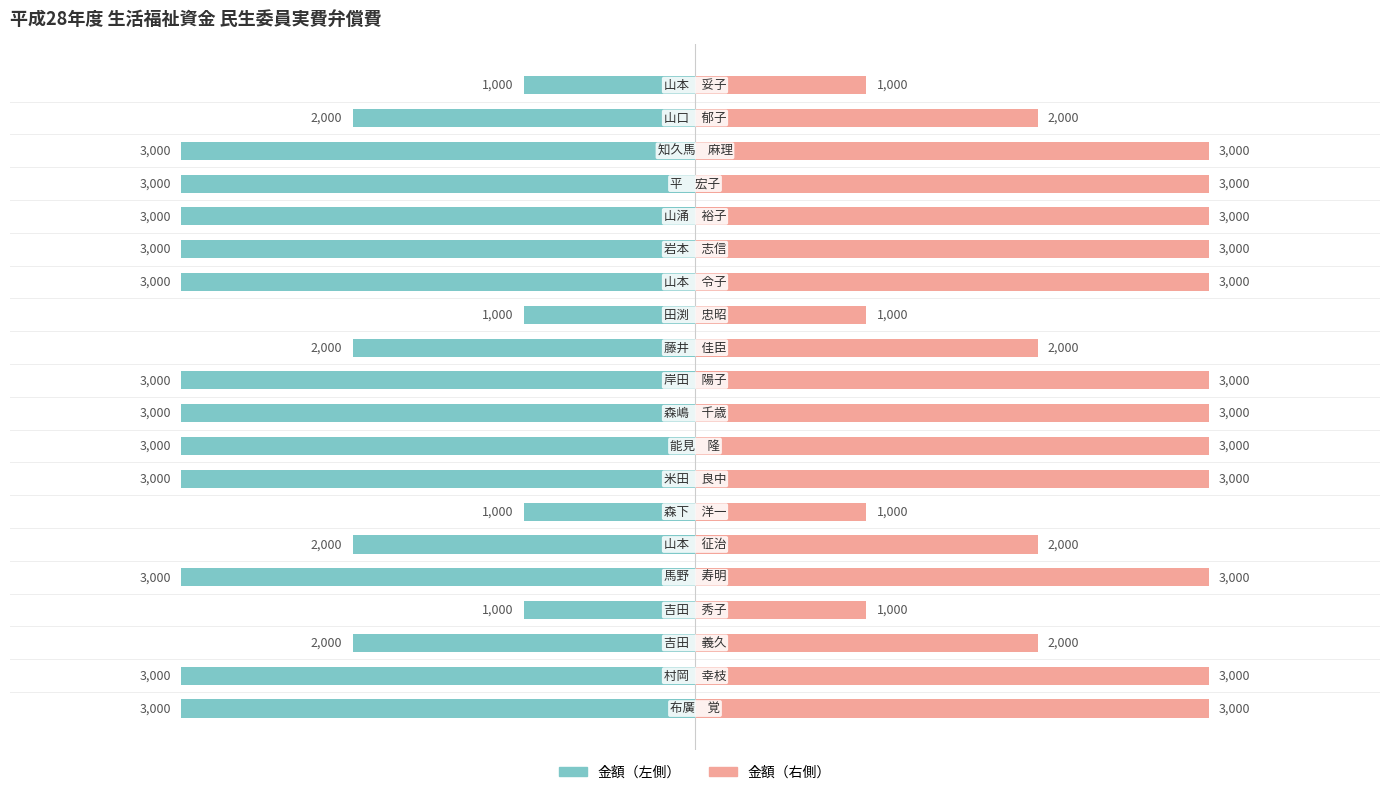

What is the difference between the maximum and minimum values in the 金額（右） series?

2000